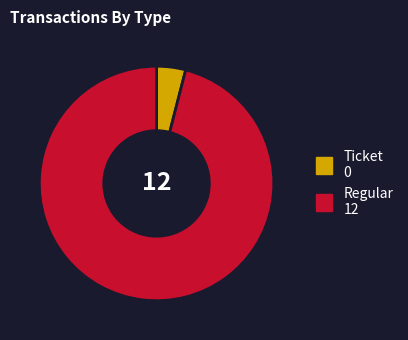

What is the majority slice?

Regular